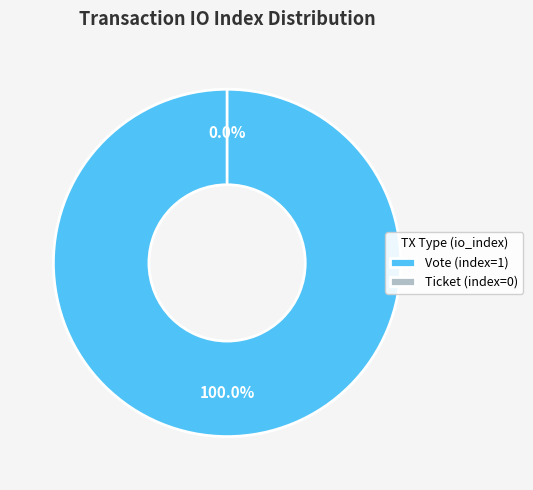

Does any single category account for the majority?

Yes